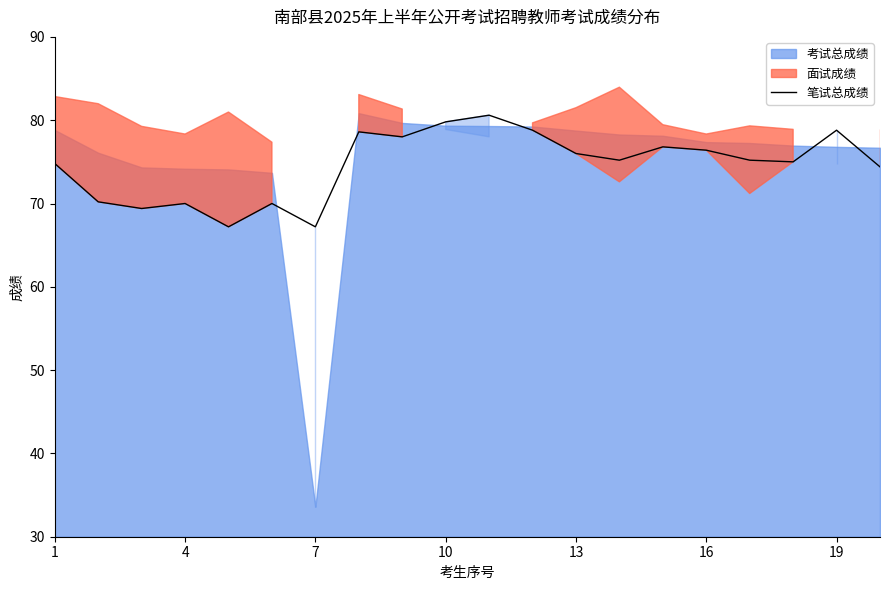

The value of 笔试总成绩 at 19 is 113.9. True or false?

False